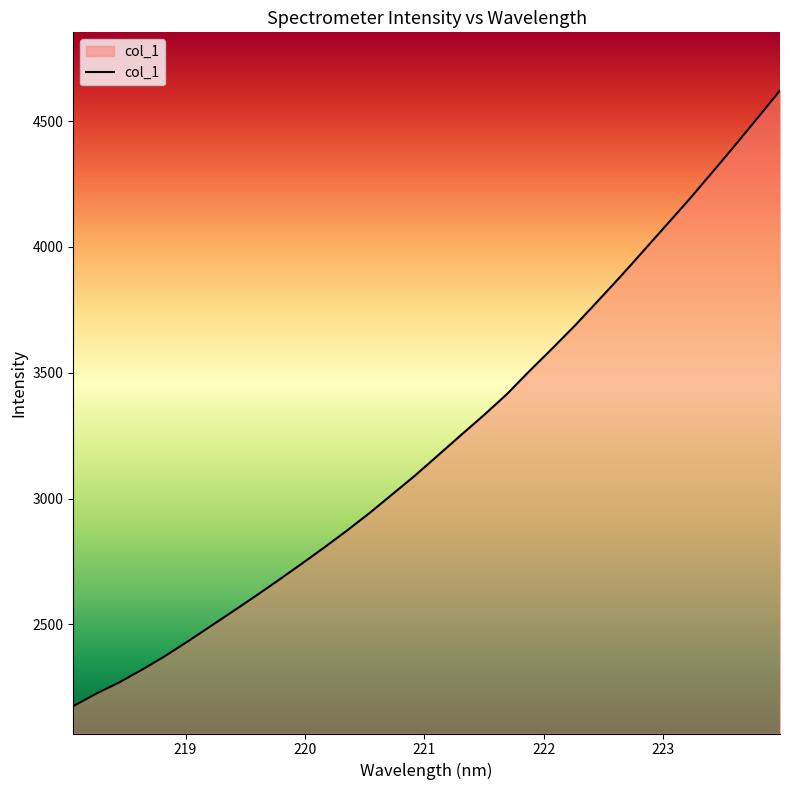

What is the difference between the maximum and minimum values?

2445.7